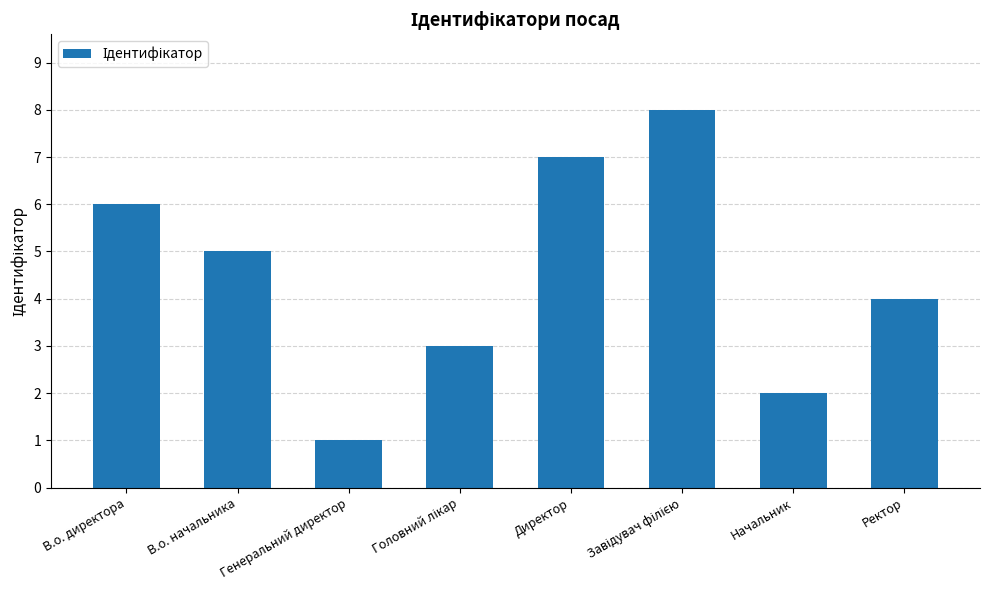

Which category has the lowest value across all series?

Генеральний директор